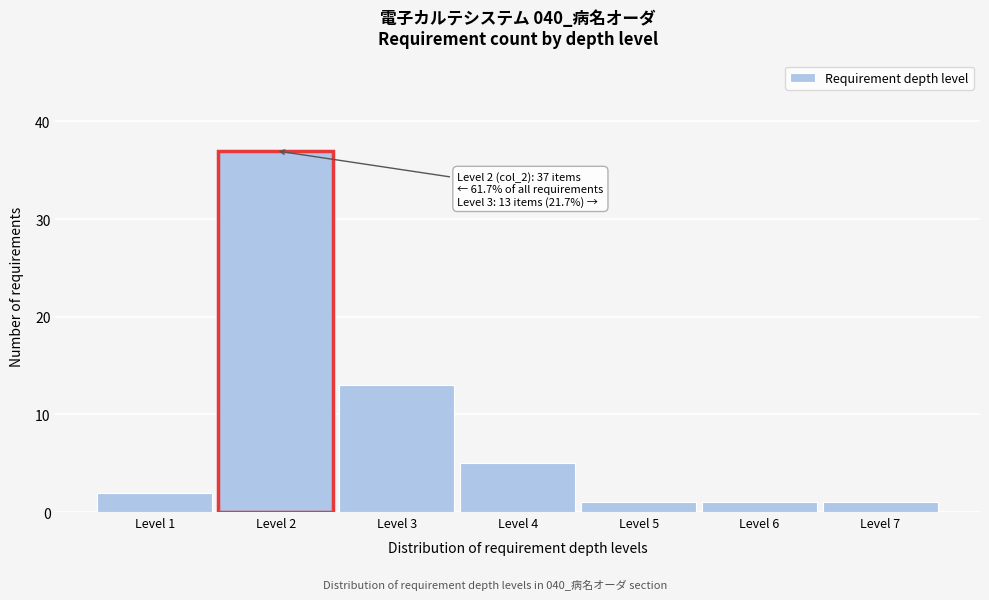

Reading left to right, transcribe all the data shown in this chart.

Level 1=2	Level 2=37	Level 3=13	Level 4=5	Level 5=1	Level 6=1	Level 7=1